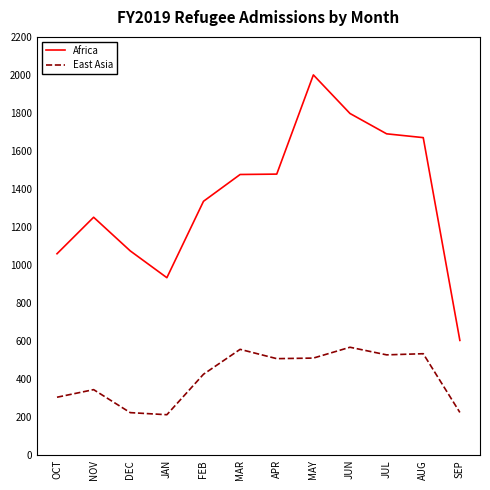

True or false: Africa and East Asia cross at least once.

False